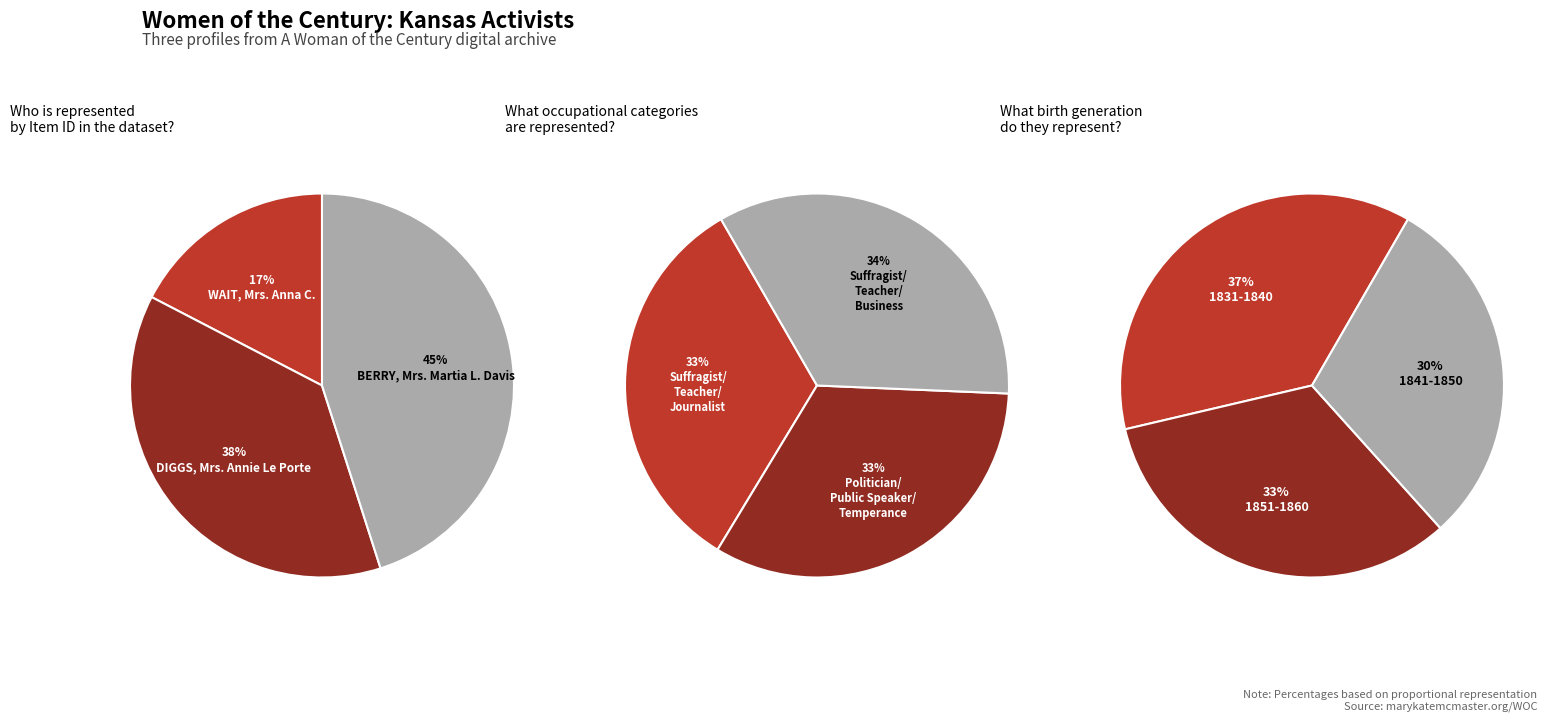

What percentage do DIGGS, Mrs. Annie Le Porte and WAIT, Mrs. Anna C. together represent?

54.9%